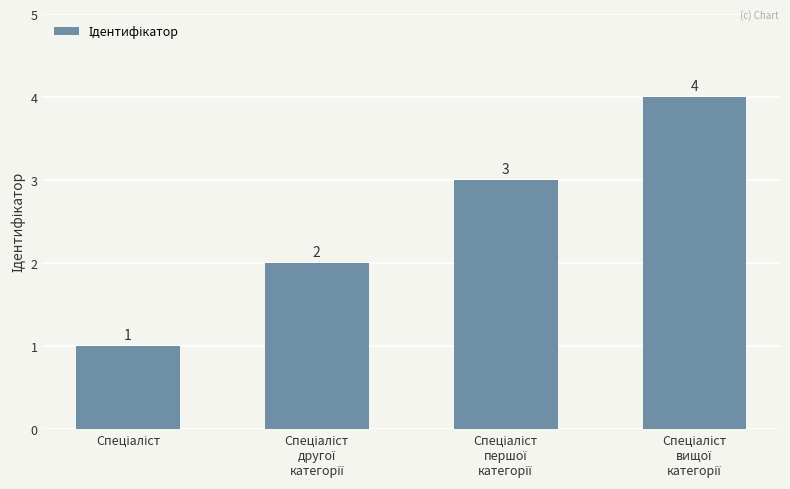

Count the values in the range 2 to 4.

3